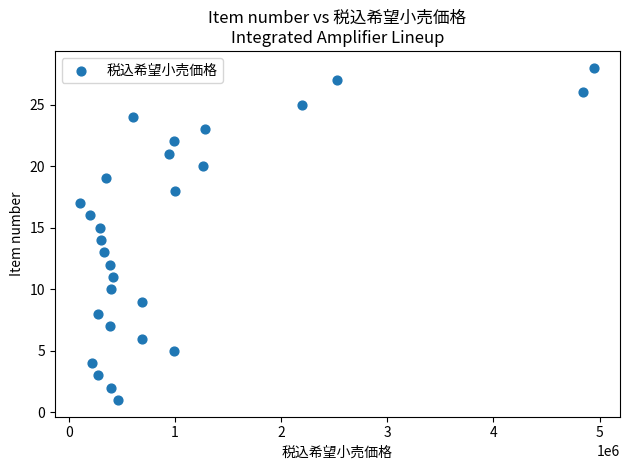

What is the range of Y values (max minus min)?

27